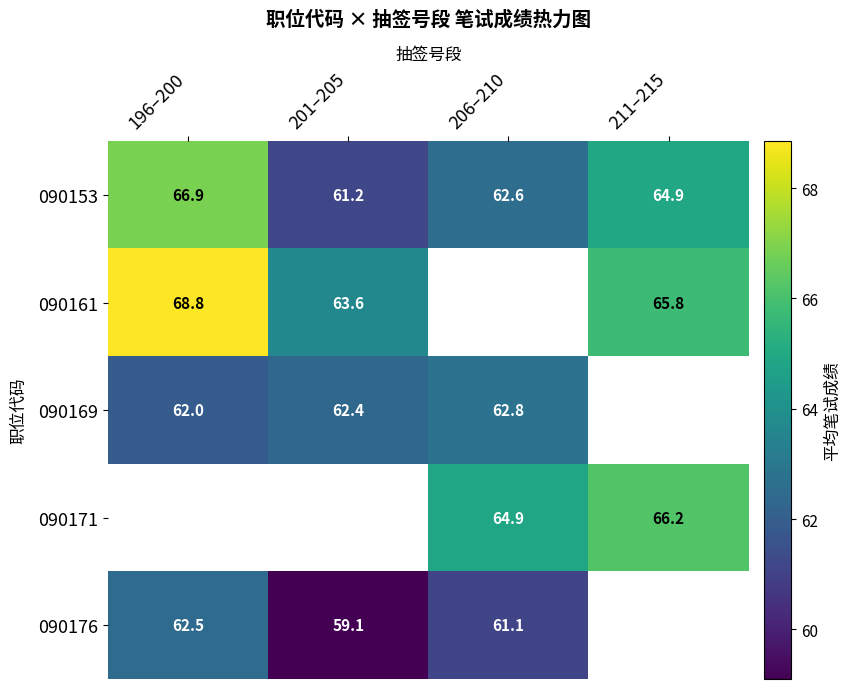

True or false: 090153 has a value of 62.6 at 206–210.

True